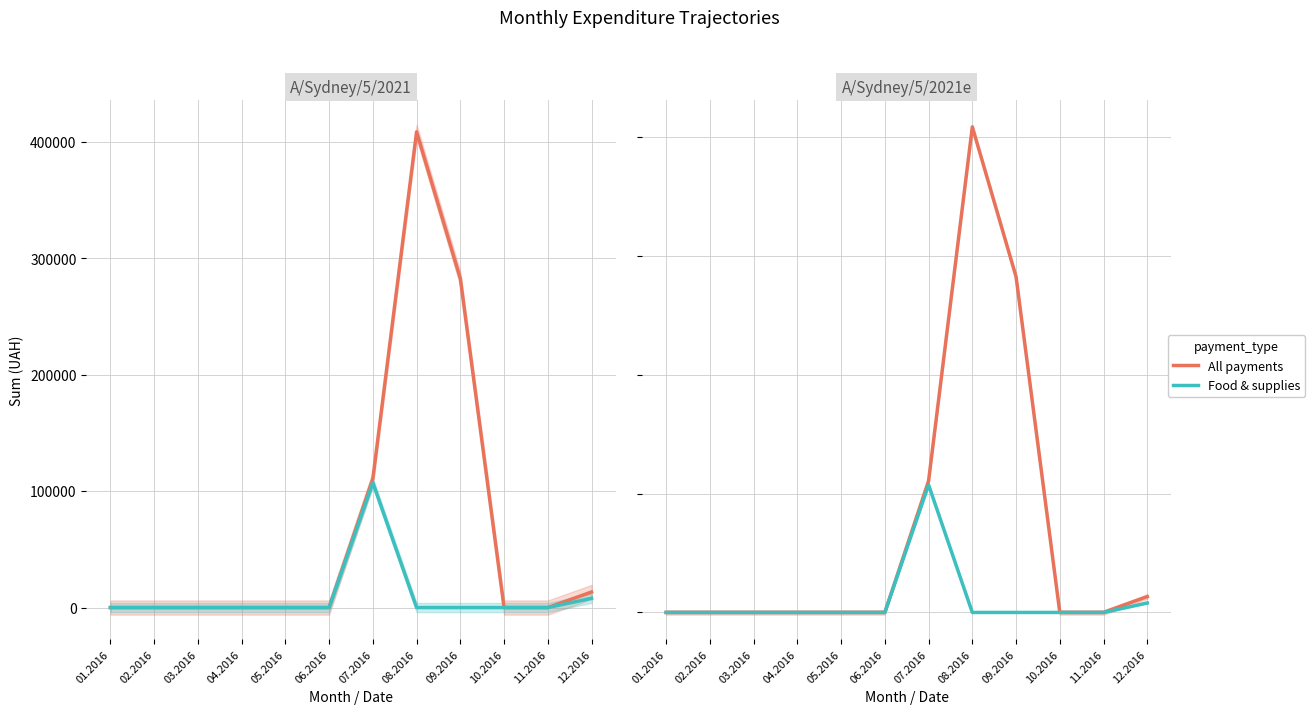

True or false: Food & supplies has more than 0 points higher than both neighbors.

True